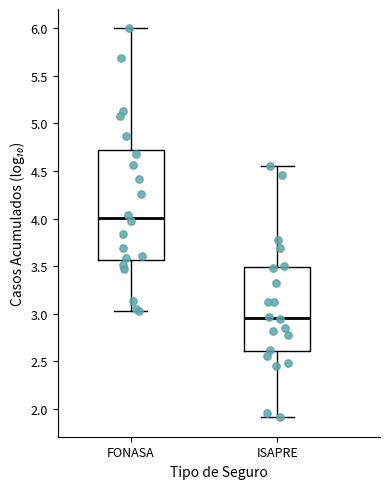

Which box has the highest median line?

FONASA